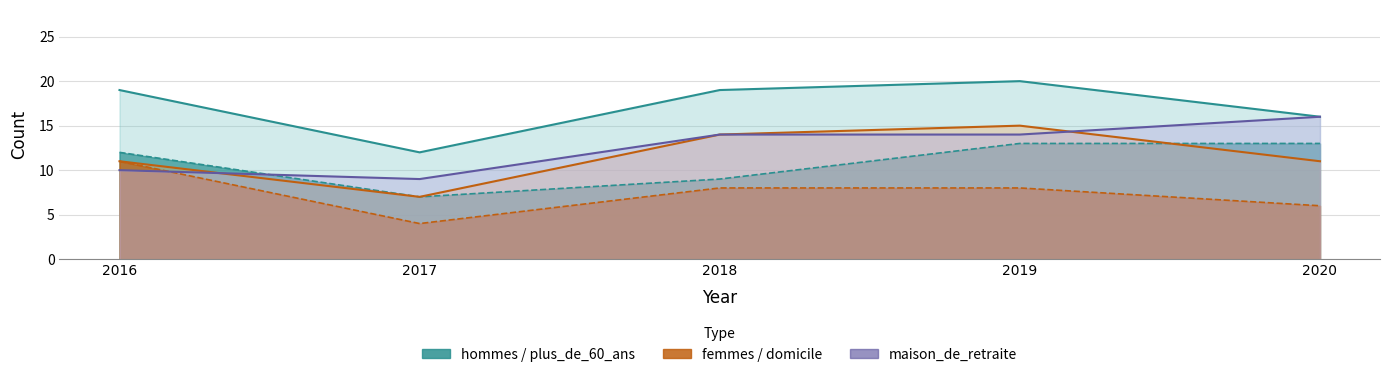

Reading right to left, transcribe all the data shown in this chart.

hommes: 2020=13	2019=13	2018=9	2017=7	2016=12
femmes: 2020=11	2019=15	2018=14	2017=7	2016=11
domicile: 2020=6	2019=8	2018=8	2017=4	2016=11
maison_de_retraite: 2020=16	2019=14	2018=14	2017=9	2016=10
plus_de_60_ans: 2020=16	2019=20	2018=19	2017=12	2016=19